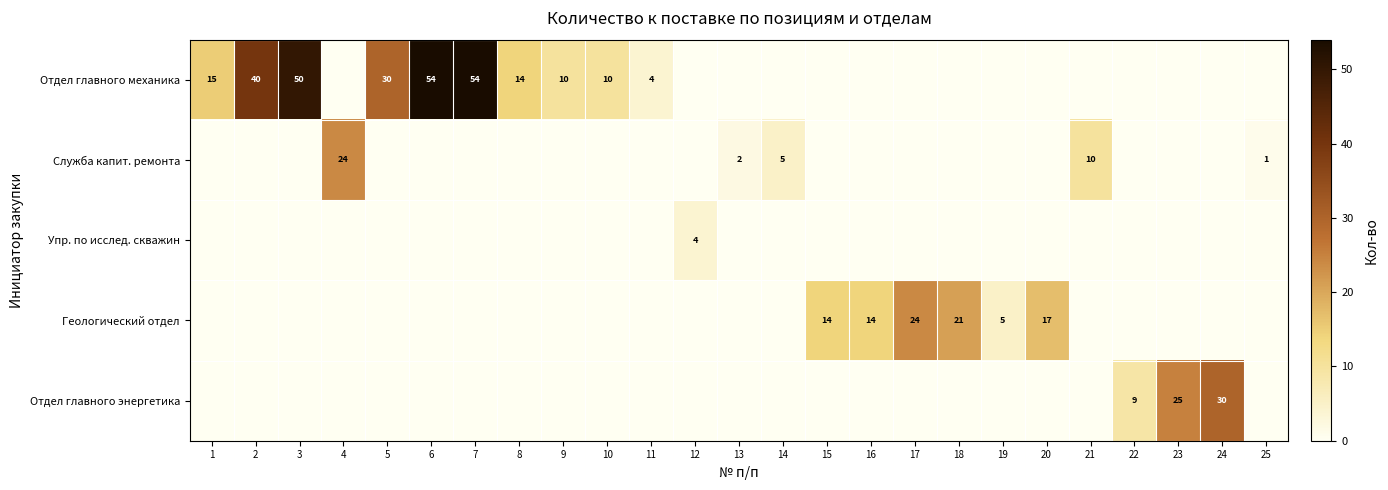

True or false: Геологический отдел has a value of 14 at 15.

True